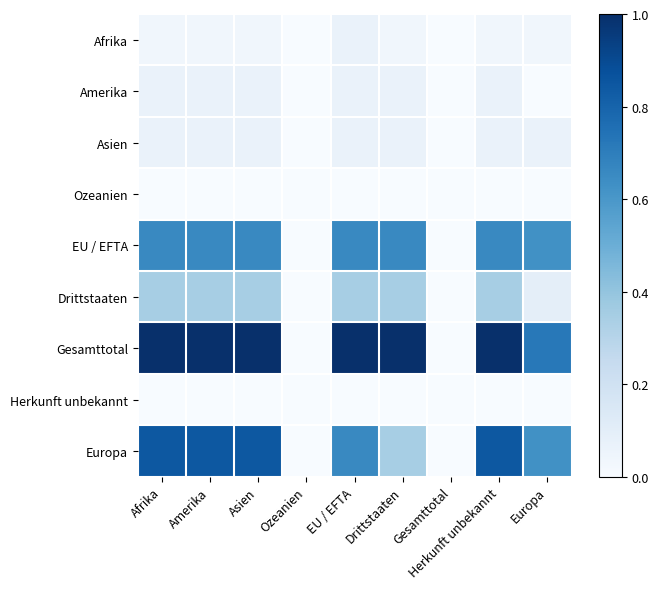

List the series in order of their peak value, lowest first.

Ozeanien, Herkunft unbekannt, Afrika, Amerika, Asien, Drittstaaten, EU / EFTA, Europa, Gesamttotal